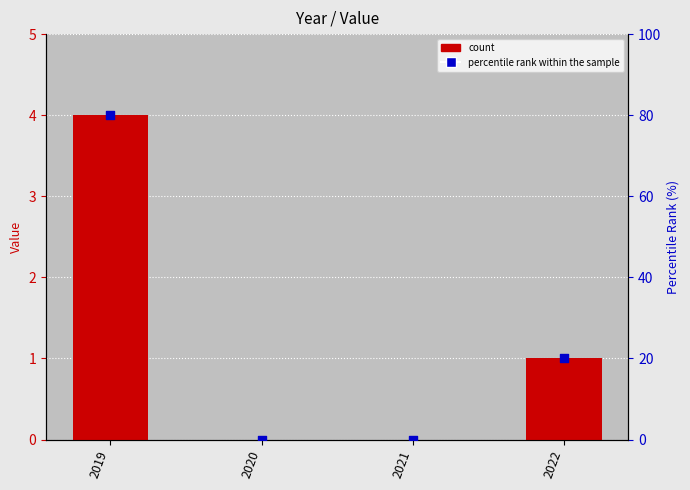

Which series reaches the minimum Y coordinate?

count